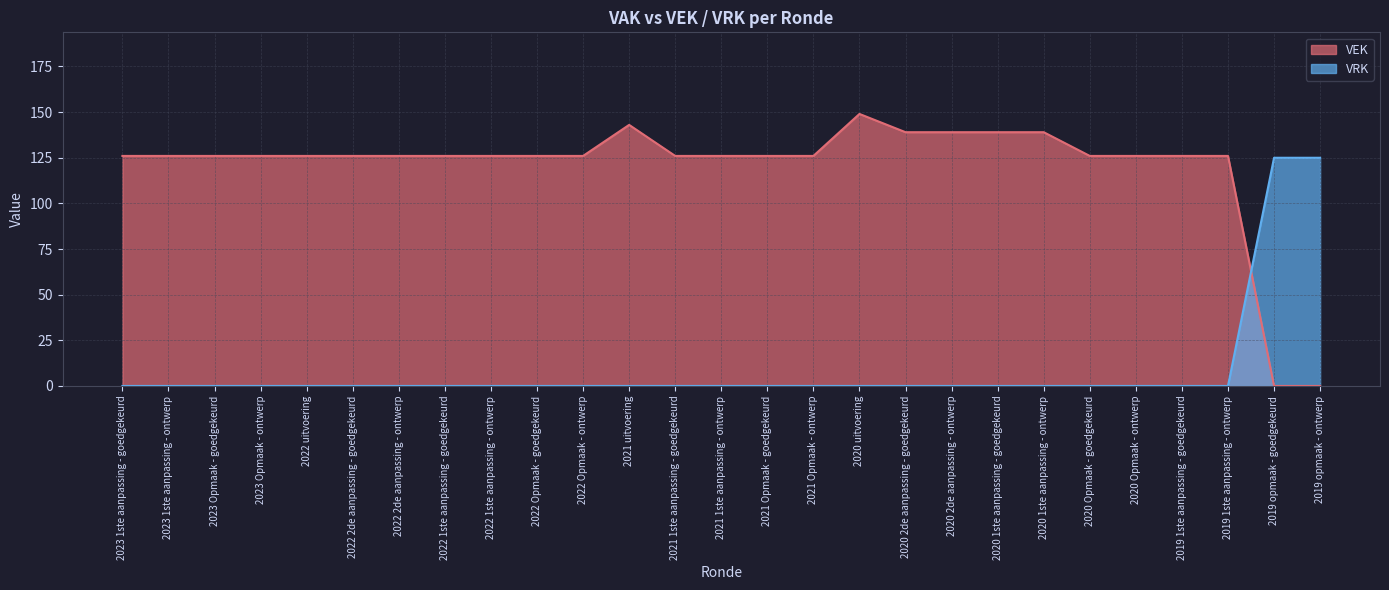

How many interior local peaks does the VEK series have?

2